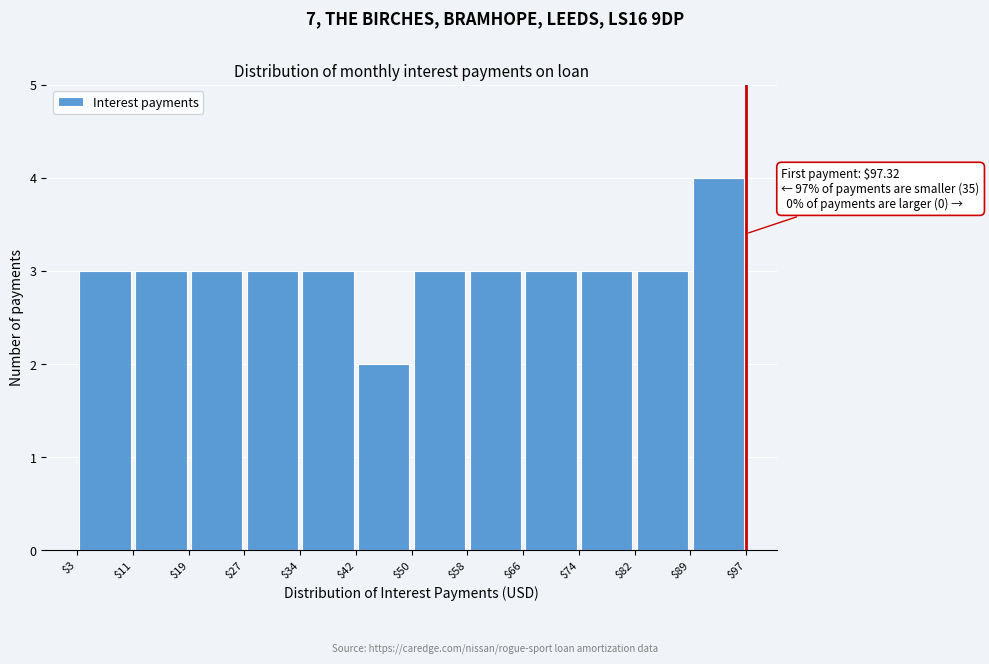

Over which range of the x-axis is the bar tallest?

$89 to $97